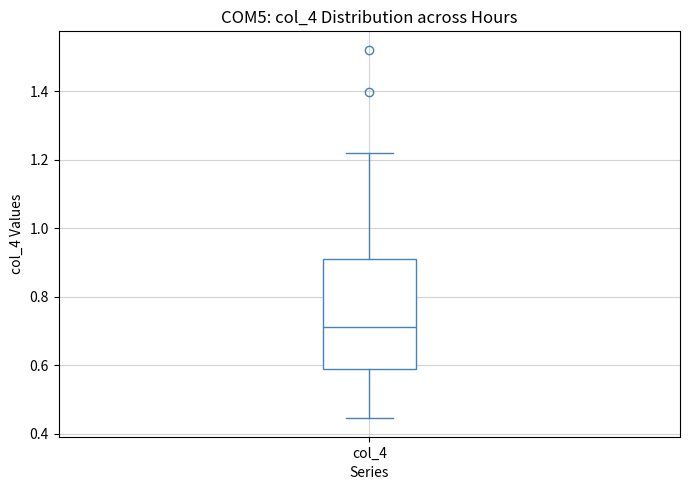

Transcribe this box plot: give where the median line is, the range the box spans, and where the two whiskers end, as read against the y-axis. The values are not printed on the chart, so give them approximately, as read against the axis.

median 0.72, box 0.58 to 0.90, whiskers 0.44 to 1.22